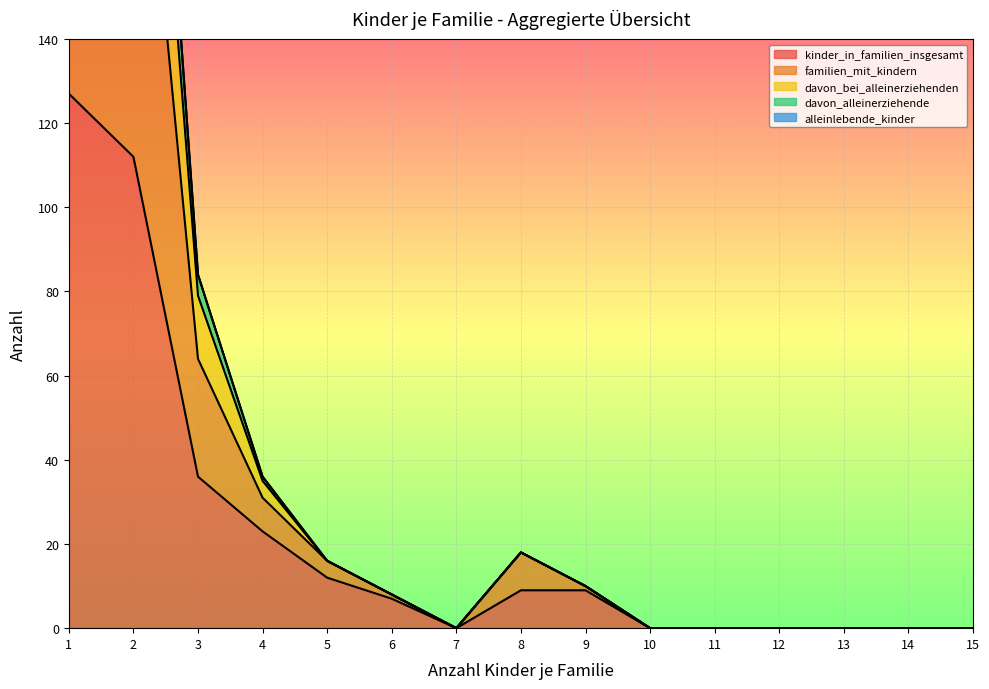

Which series has the largest total across all categories?

familien_mit_kindern